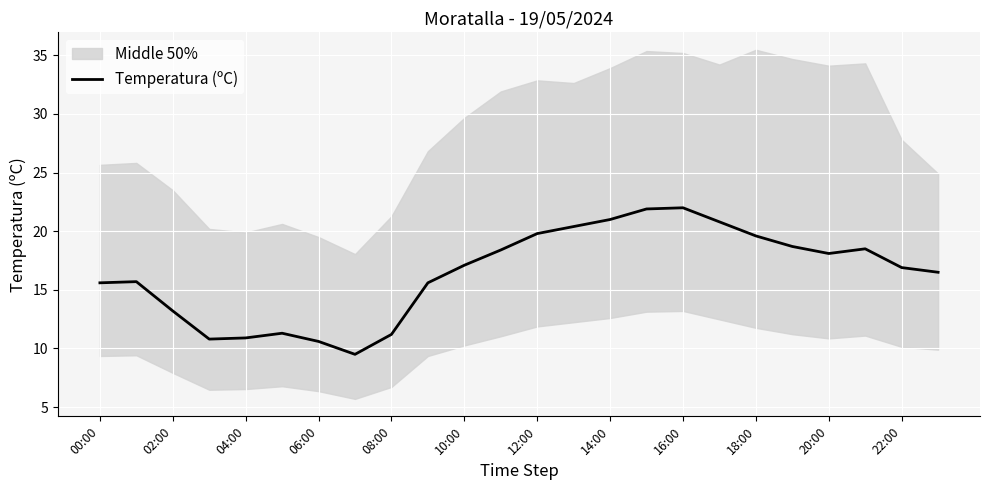

What is the maximum value for Temperatura (ºC)?

22.0